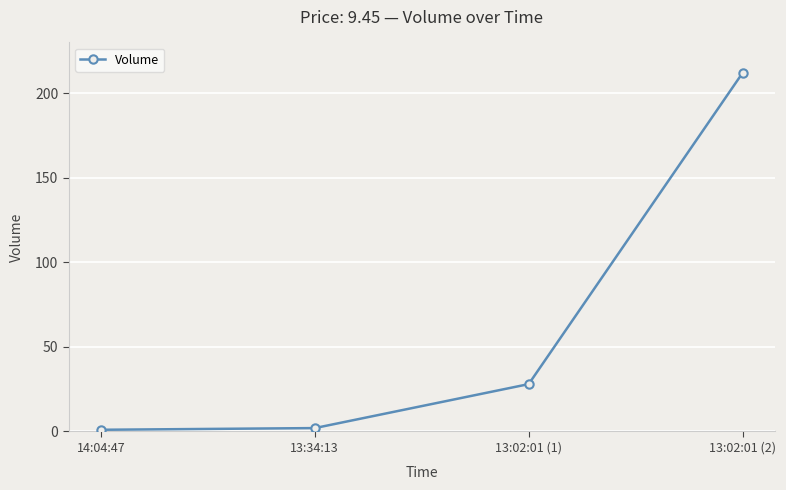

Reading left to right, extract all data points from this chart.

1	2	28	212